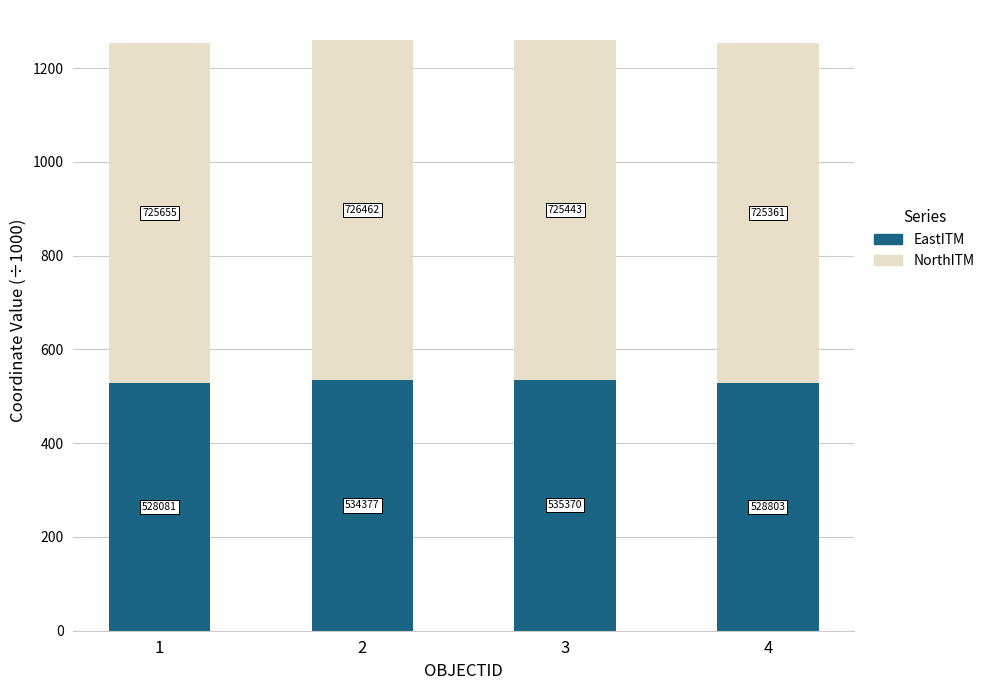

What are all the series names shown in the legend?

EastITM, NorthITM